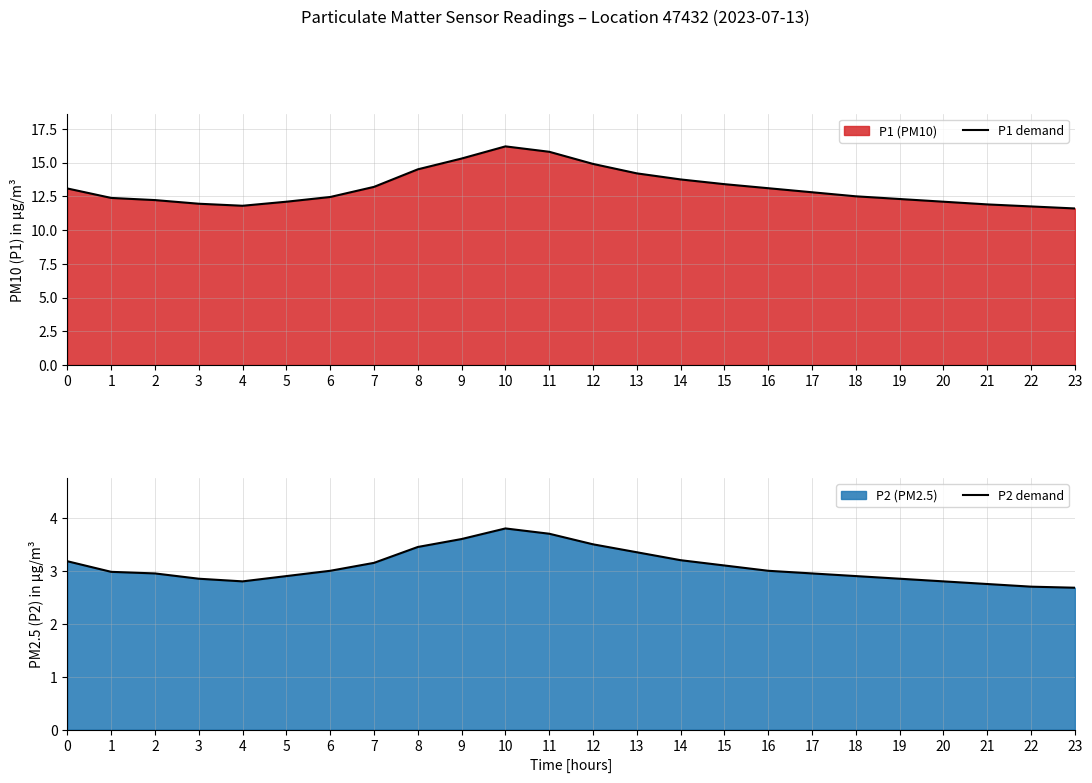

What is the difference between the second highest and minimum values in the P1 demand series?

4.2